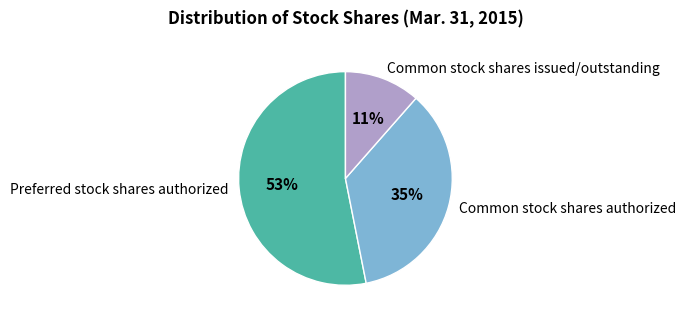

Between Common stock shares authorized and Common stock shares issued/outstanding, which is larger?

Common stock shares authorized